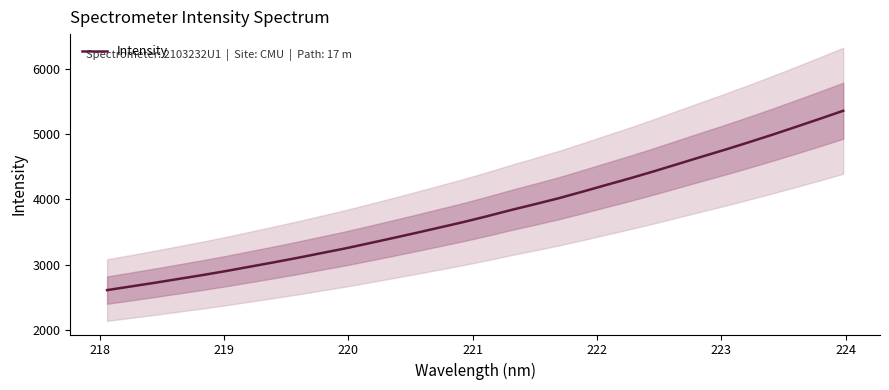

What is the minimum value for Intensity?

2611.8